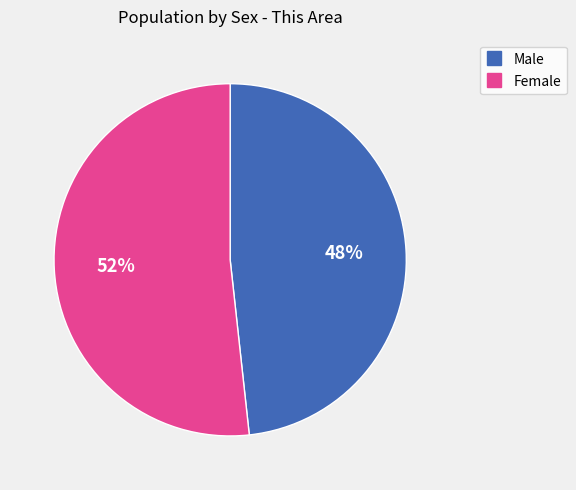

The Male slice represents 34% of the pie. True or false?

False